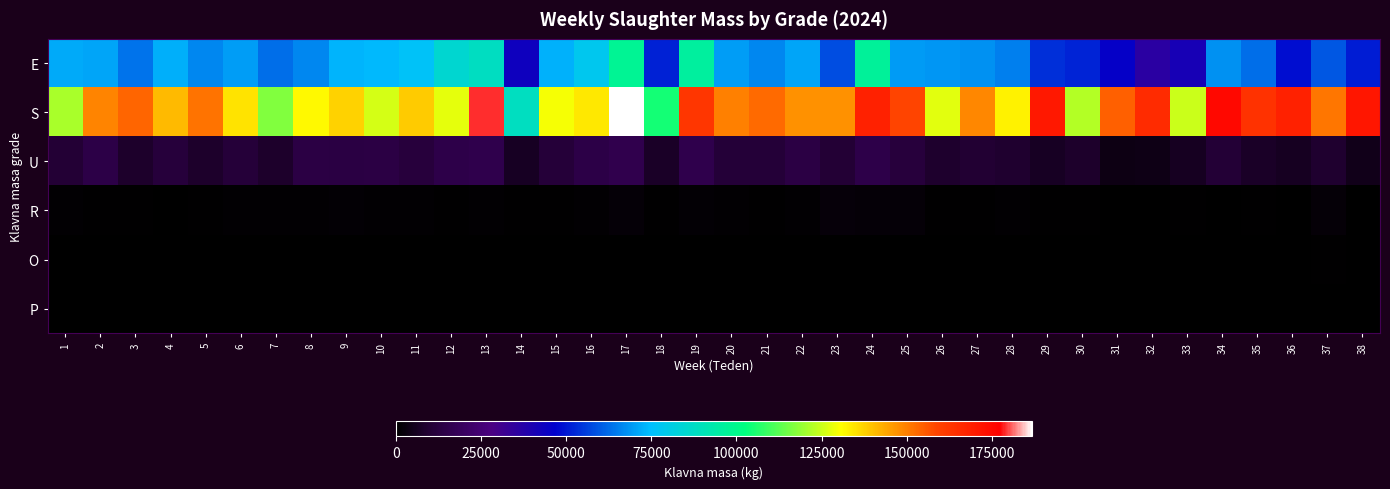

Which series changed the most between 4 and 8?

S